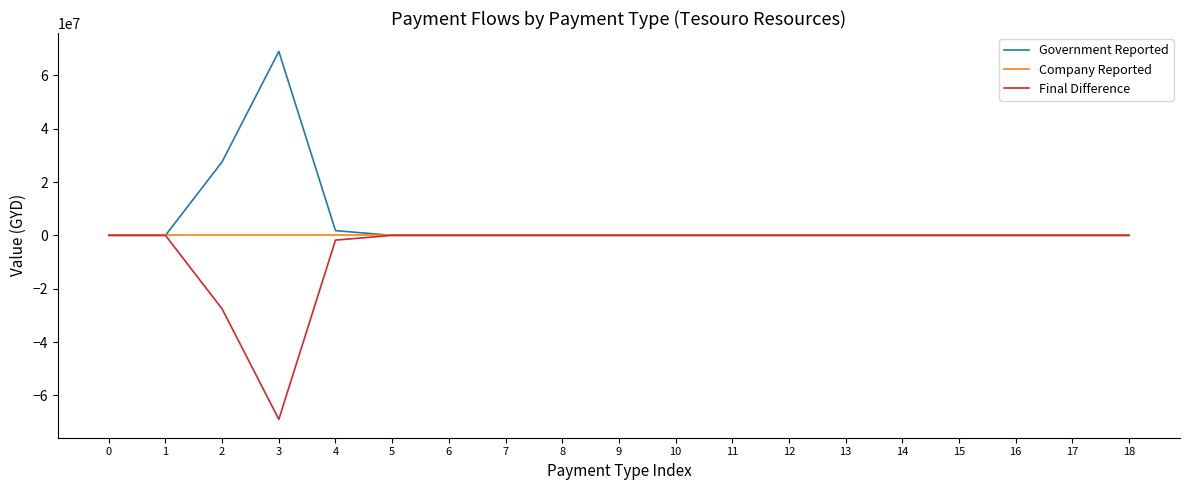

The value of Government Reported at 13 is 0. True or false?

True